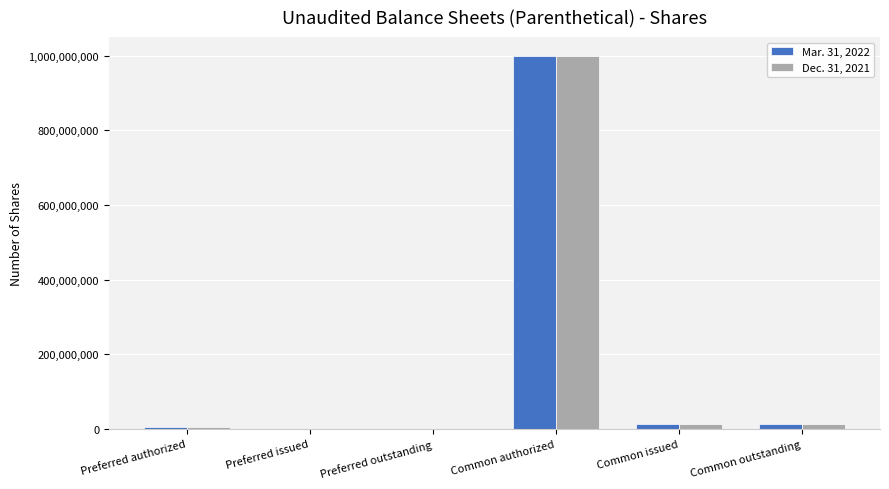

Which category has the highest value in the Dec. 31, 2021 series?

Common authorized